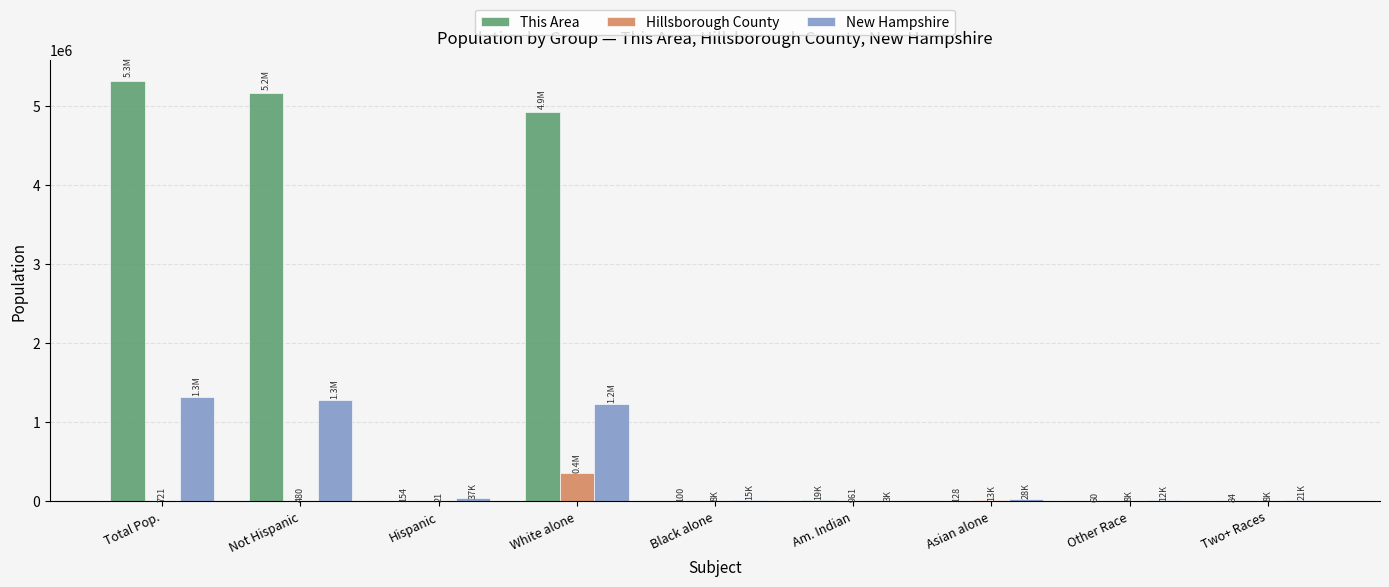

How many groups of bars are there?

9